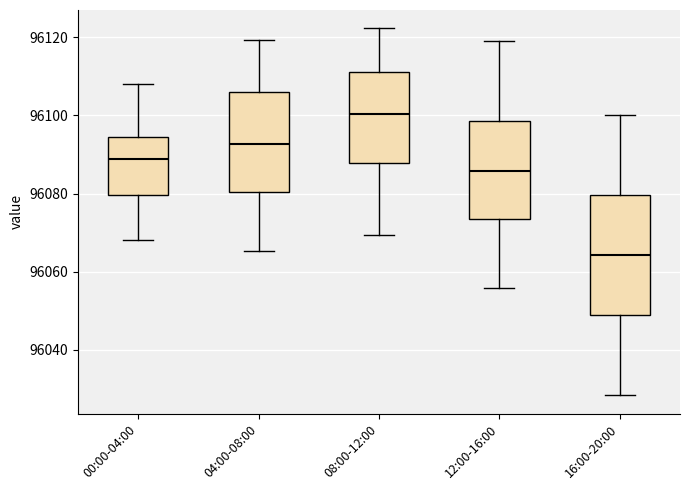

Which box's median line is the lowest?

16:00-20:00